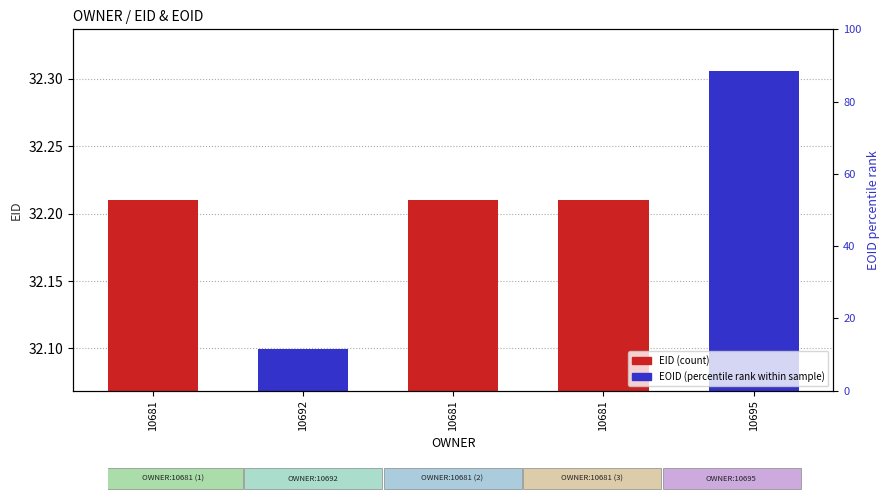

How many groups of bars are there?

5